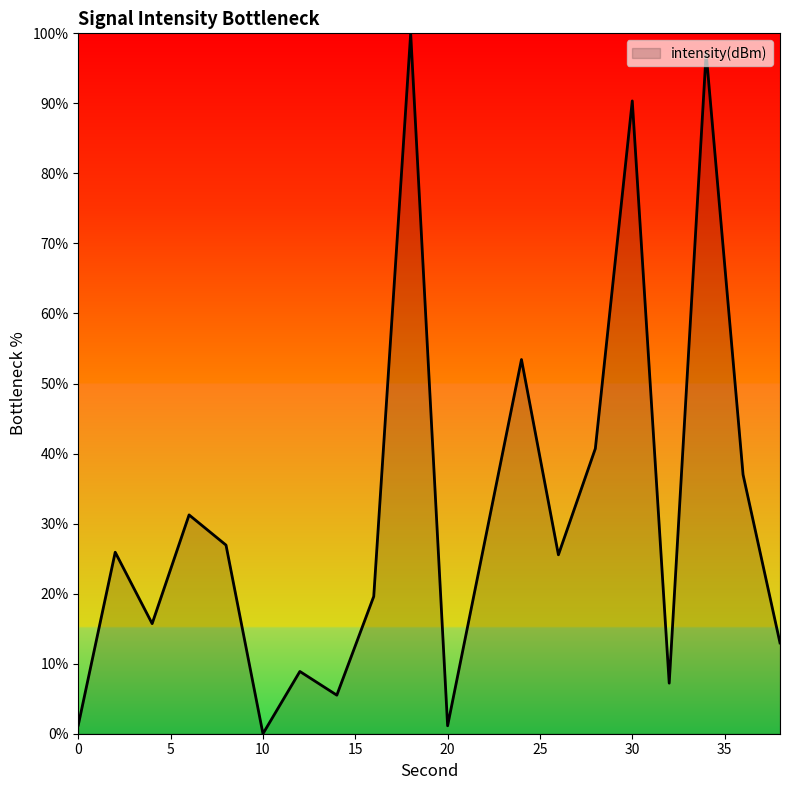

How many categories are shown in the chart?

20